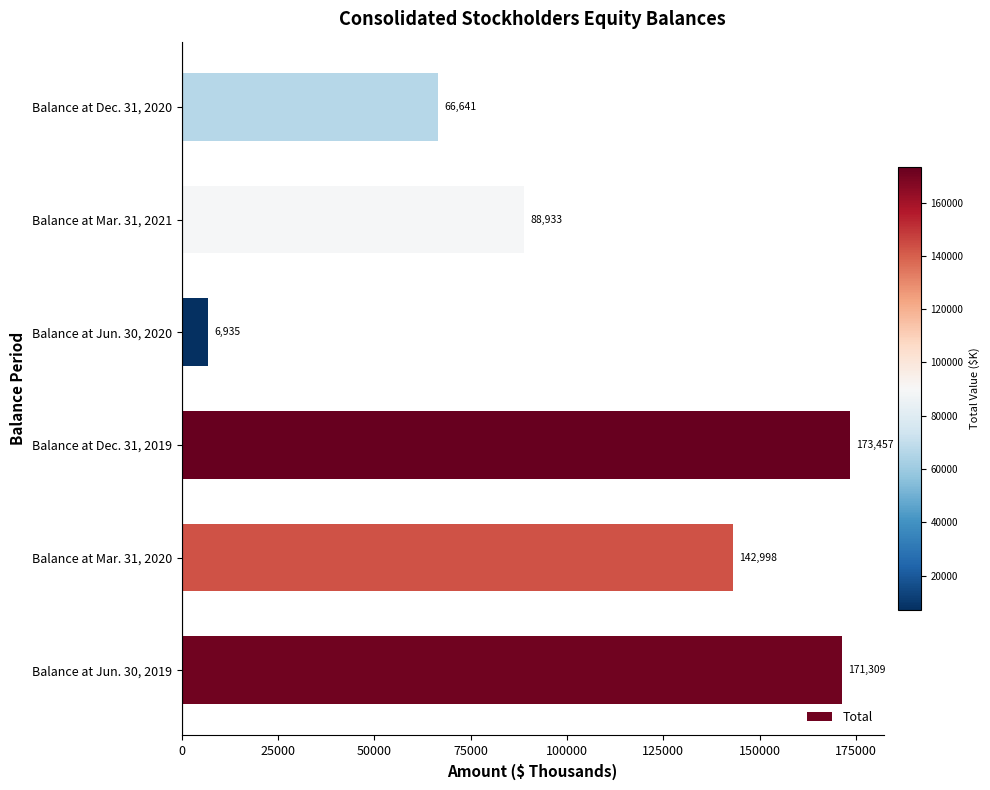

How many series are shown in this chart?

1